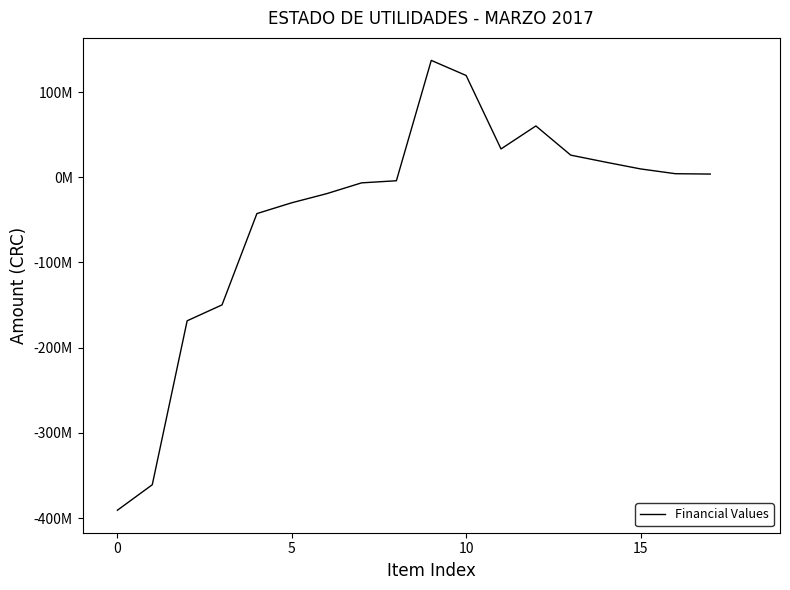

Does the chart display data point markers on the line(s)?

No